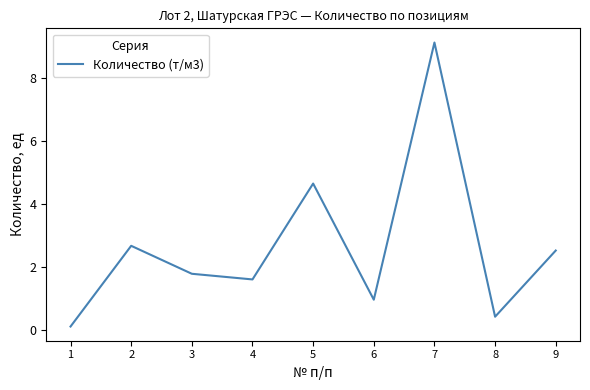

The chart shows a value of 2.7 at 2. True or false?

True